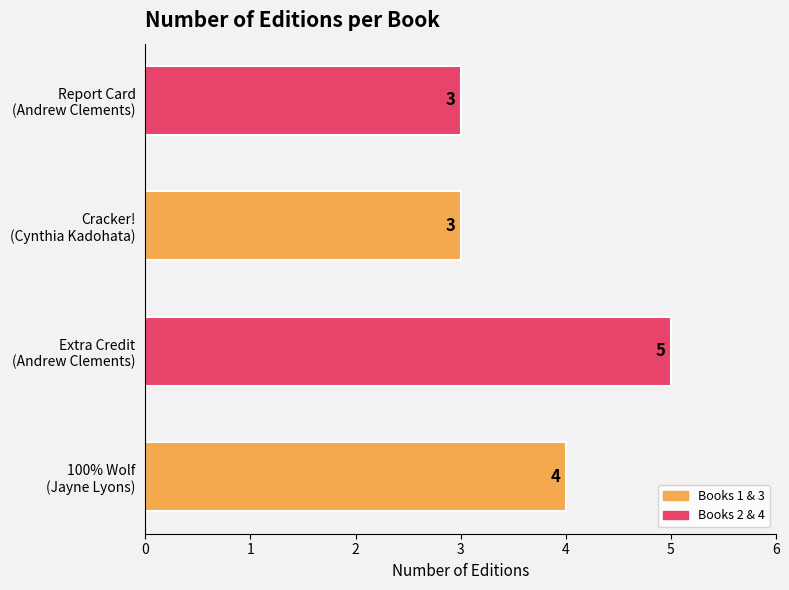

How many values are between 3 and 5?

4